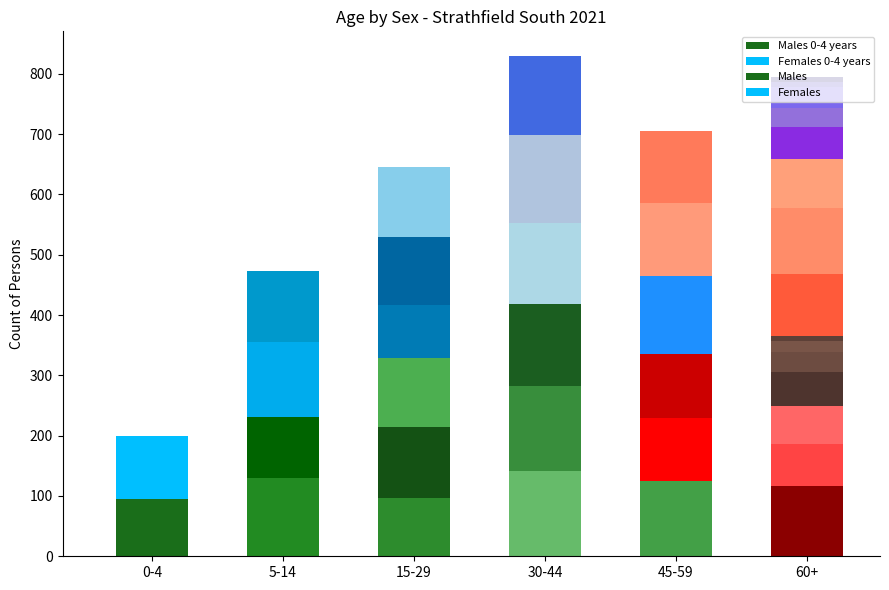

Reading right to left, list all the values displayed in this chart.

Males: 0	8	18	33	56	64	69	117	107	104	125	136	141	142	113	118	97	101	130	95
Females: 7	9	34	32	53	82	109	103	119	122	128	130	147	133	116	113	88	118	124	104
Persons: 7	17	48	63	106	141	173	222	225	229	255	267	284	275	229	229	176	223	257	196